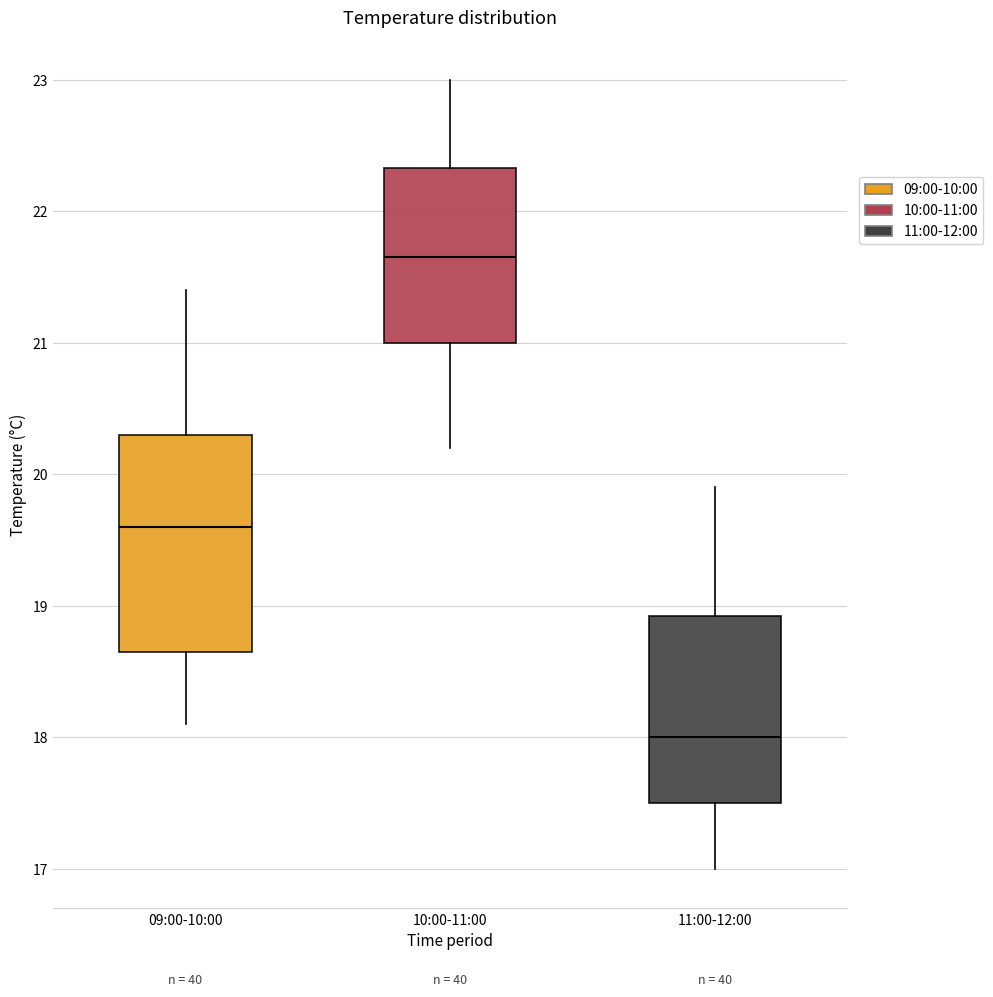

Which box is the tallest, from its lower edge to its upper edge?

09:00-10:00